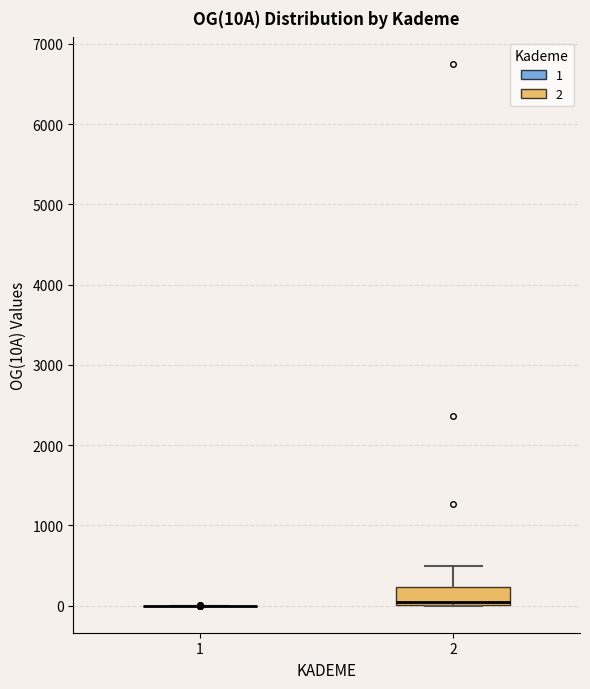

Reading left to right, read every box against the y-axis: the position of its median line, the range the box covers, and the ends of its whiskers. The values are not printed on the chart, so give them approximately, as read against the axis.

1: box collapsed to a line at 0, whiskers 0 to 0
2: median 0 (just above the box's lower edge), box 0 to 200, whiskers 0 to 500